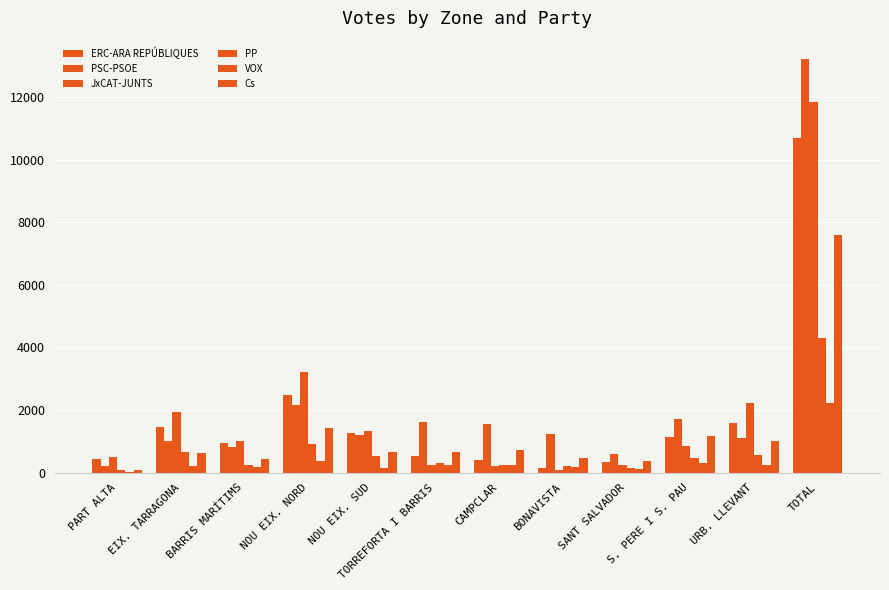

Which series has the largest total across all categories?

PSC-PSOE